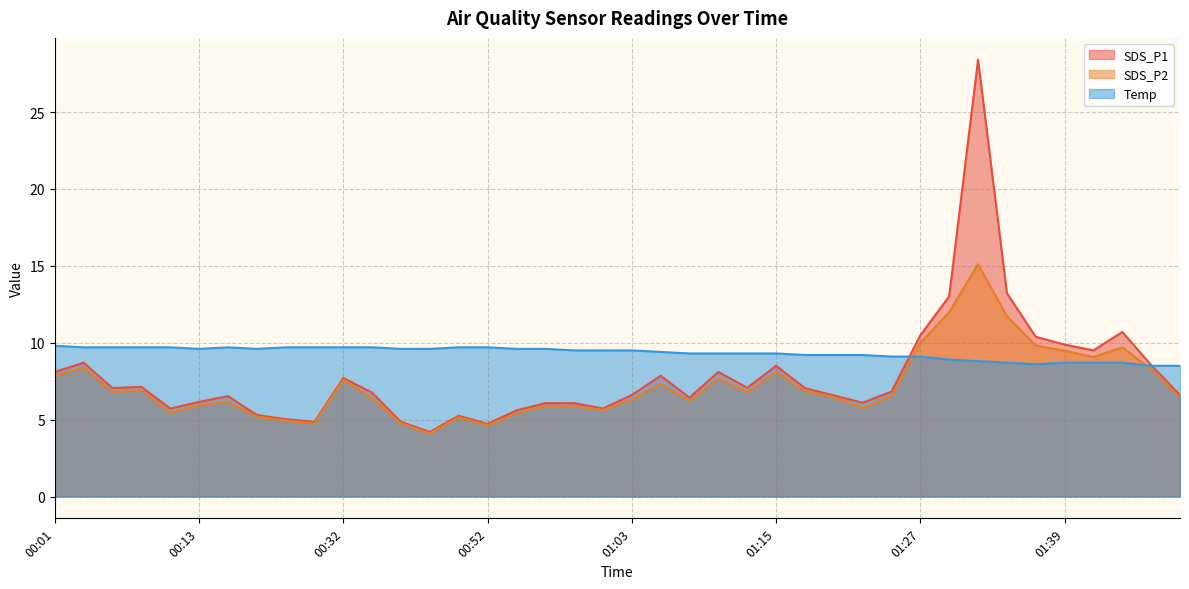

How many categories are shown in the chart?

40